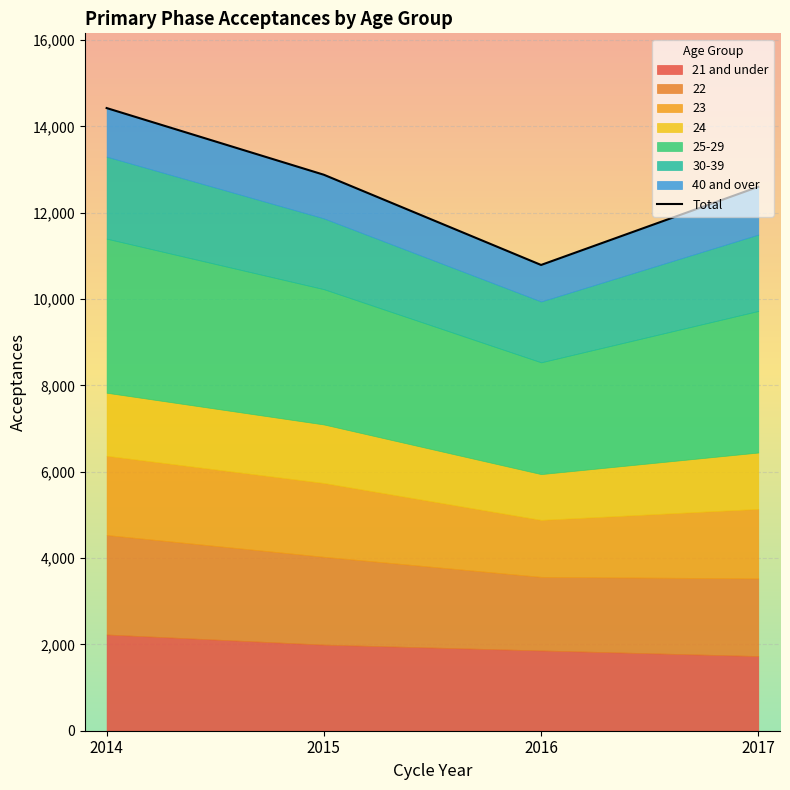

Between 2016 and 2017, which is larger?

2017